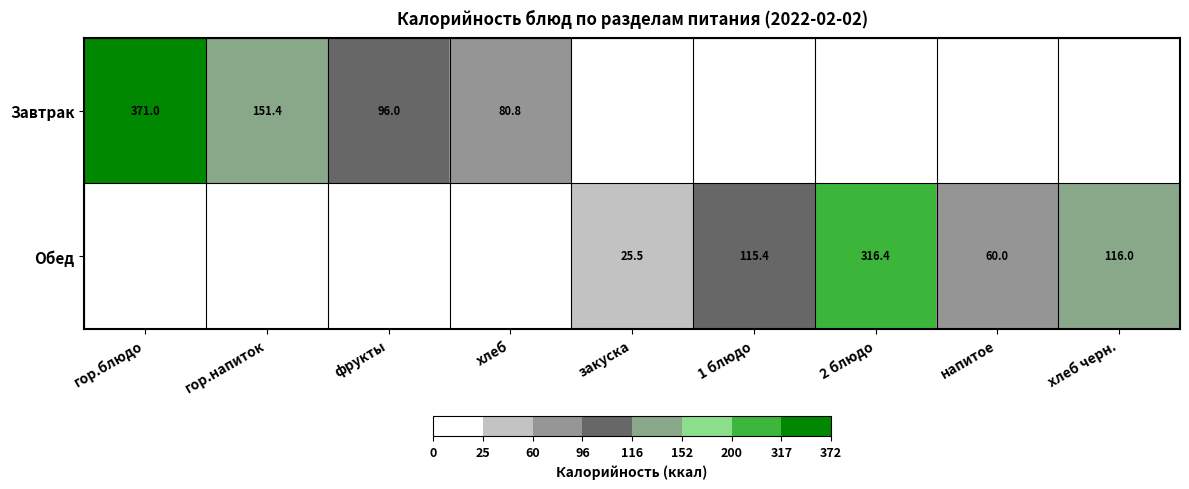

What is the difference between the Обед values at 1 блюдо and 2 блюдо?

201.0